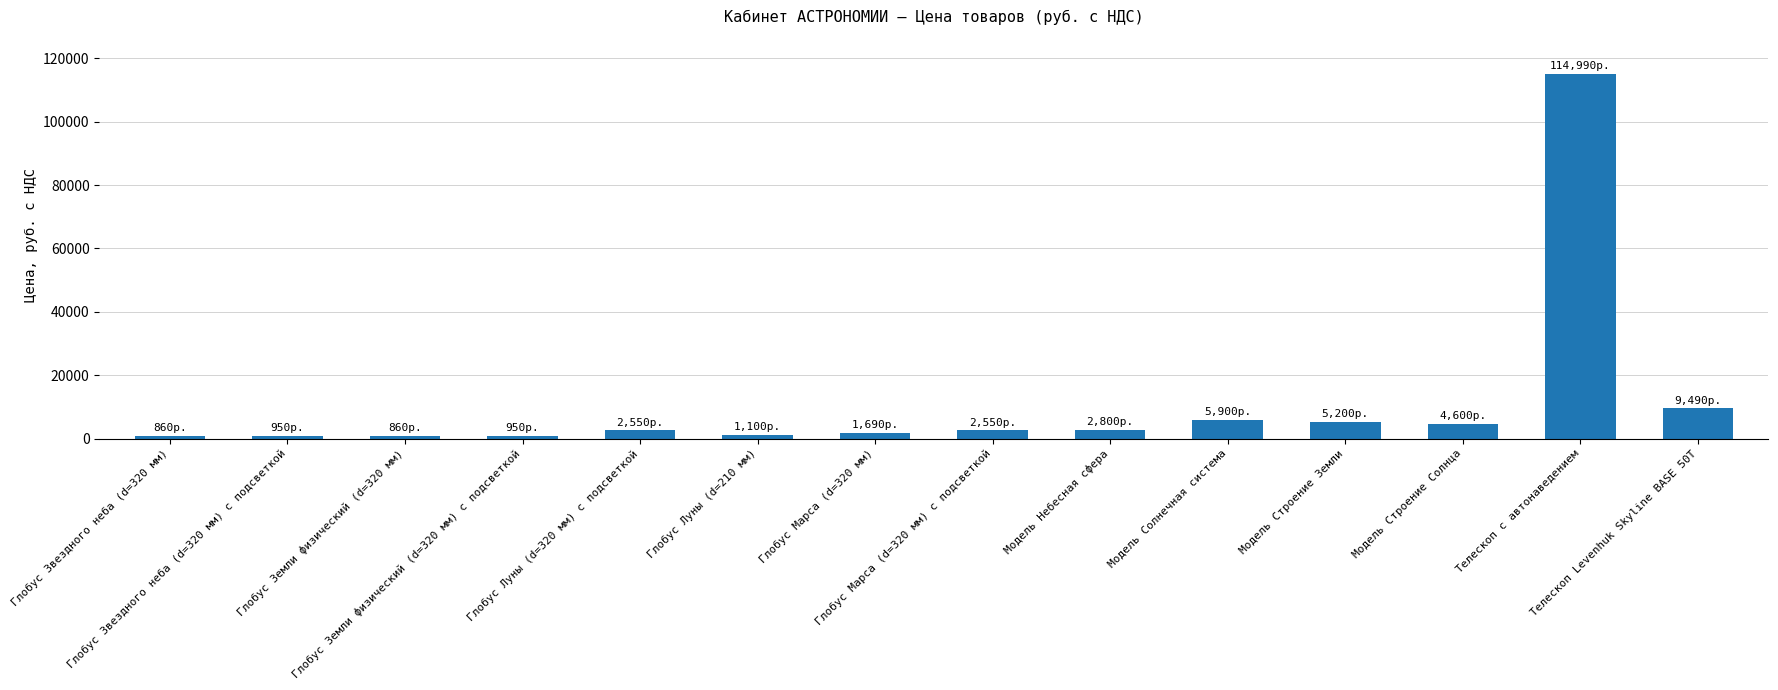

What is the maximum value shown in the chart?

114990